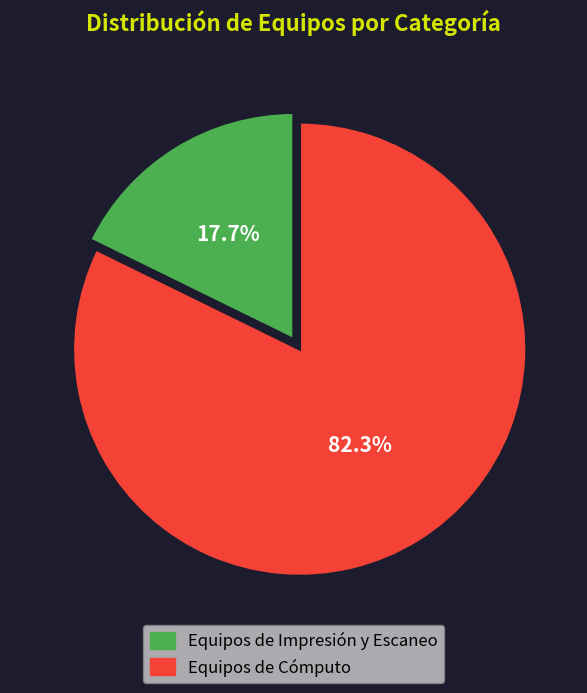

To the nearest percent, what percentage of the pie is Equipos de Impresión y Escaneo?

18%